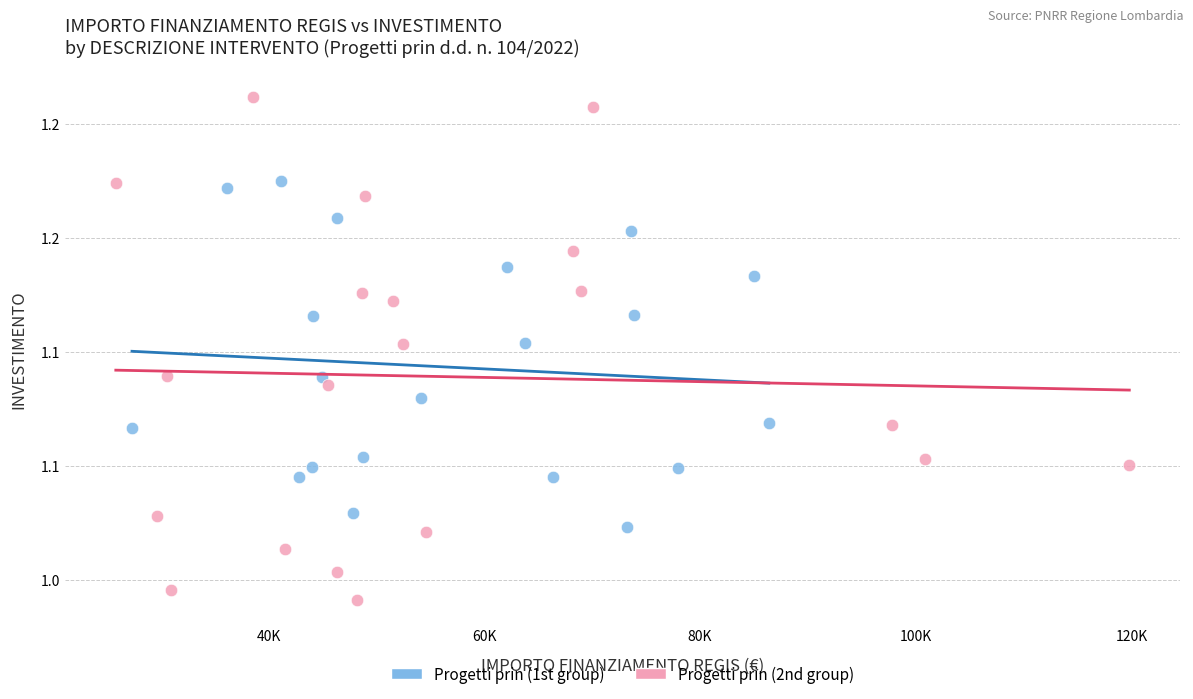

What are all the series names shown in the legend?

Progetti prin (1st group), Progetti prin (2nd group)